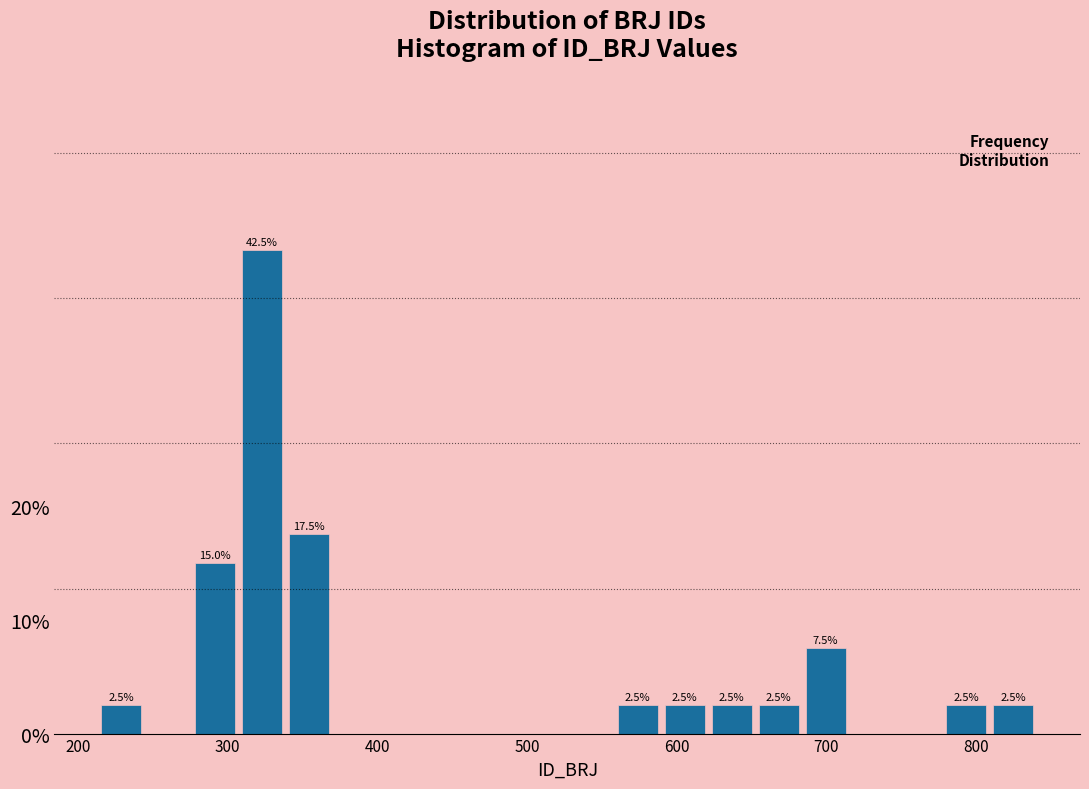

Around what value on the x-axis is the tallest bar? Give the approximate position of its centre, as read against the axis.

320